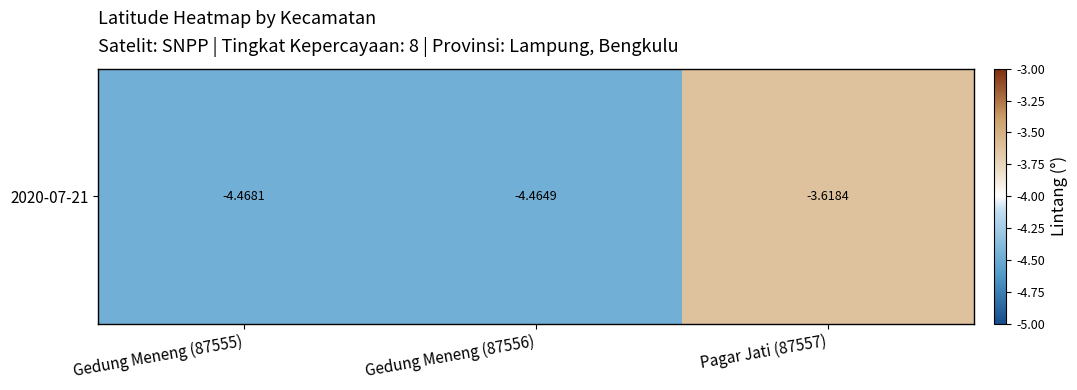

How many values are between -4 and -3?

1